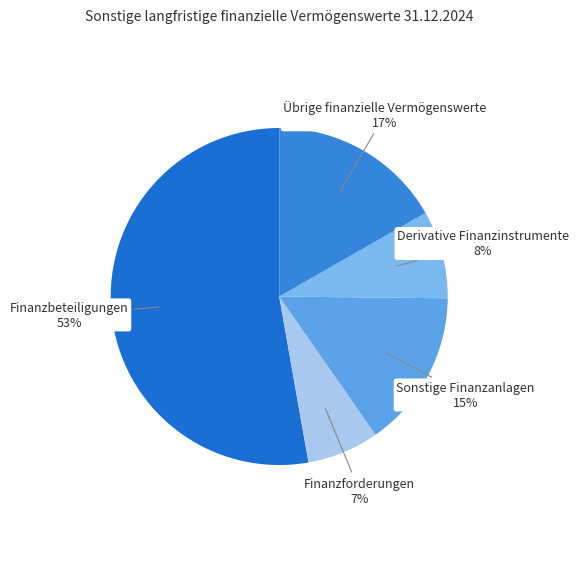

Combined, do Finanzforderungen and Übrige finanzielle Vermögenswerte account for over 50%?

No